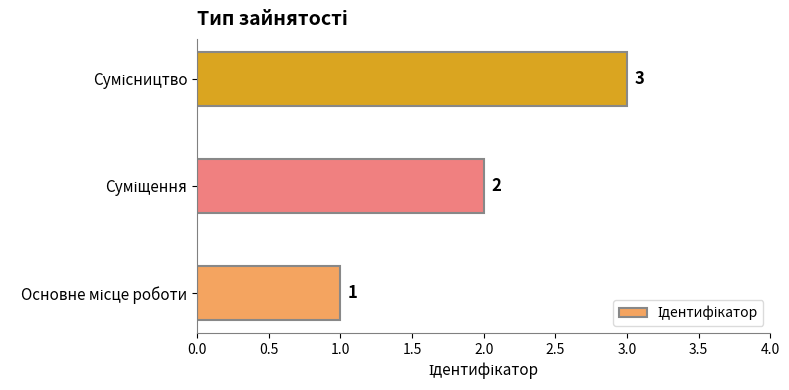

What is the difference between the second highest and minimum values?

1